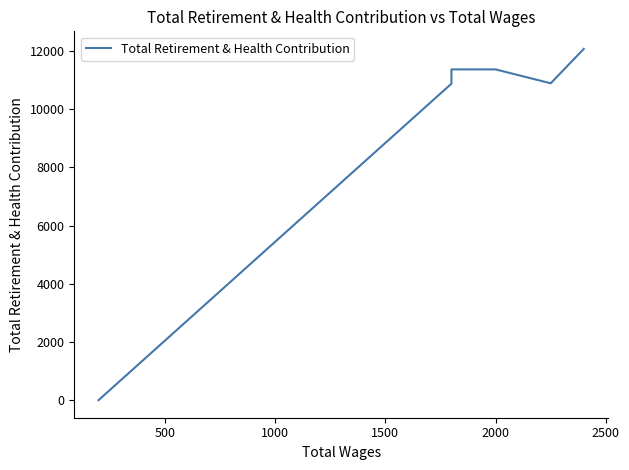

What is the difference between the maximum and minimum values?

12071